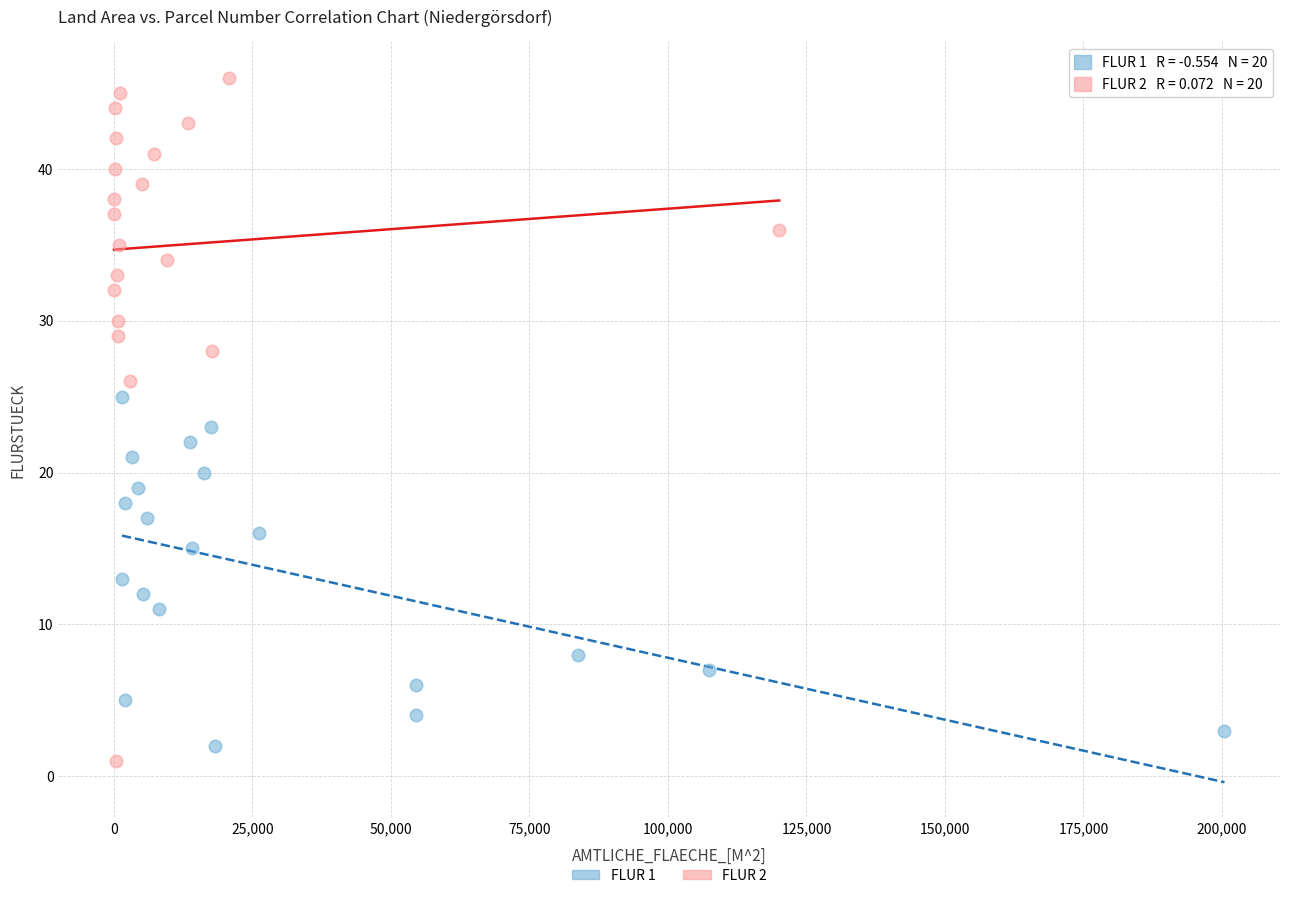

What are all the series names shown in the legend?

FLUR 1, FLUR 2